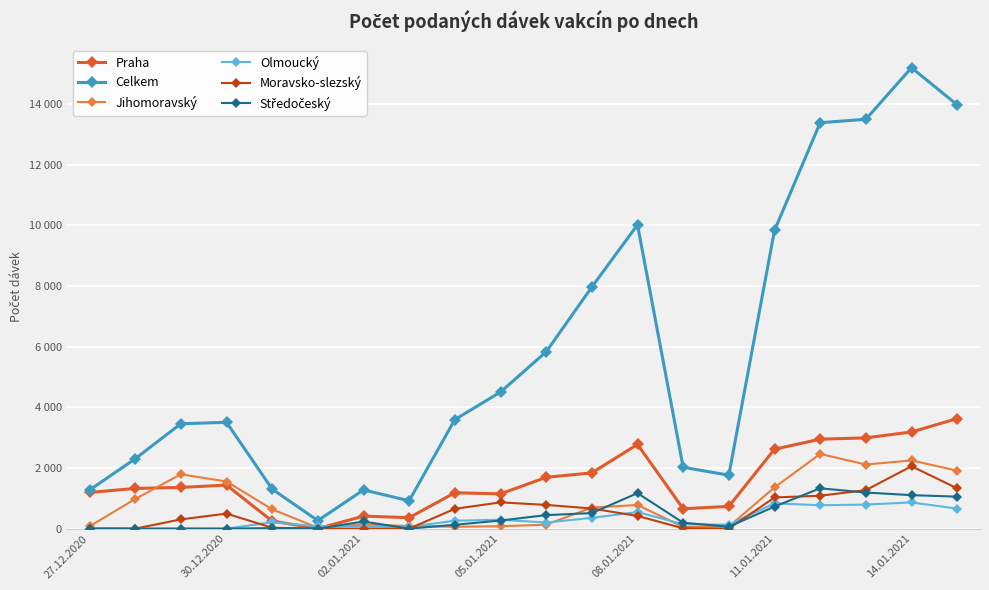

Does the chart have visible grid lines?

Yes